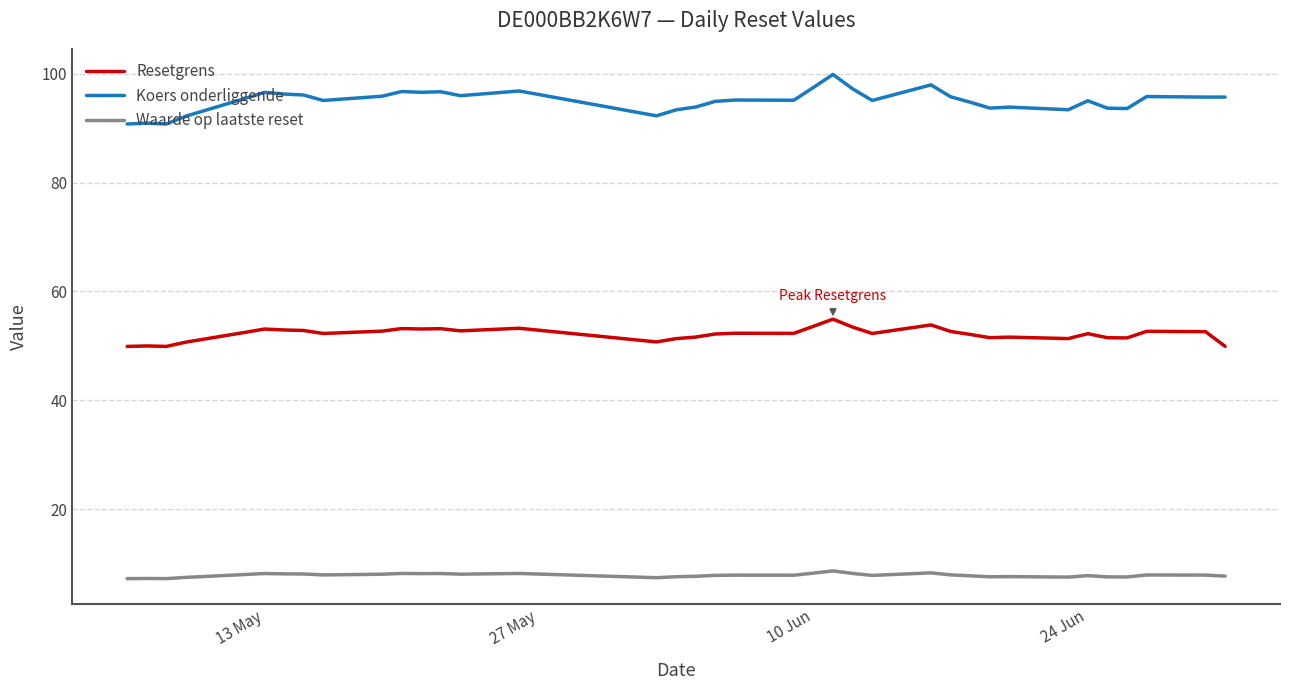

What is the smallest value displayed?

7.3